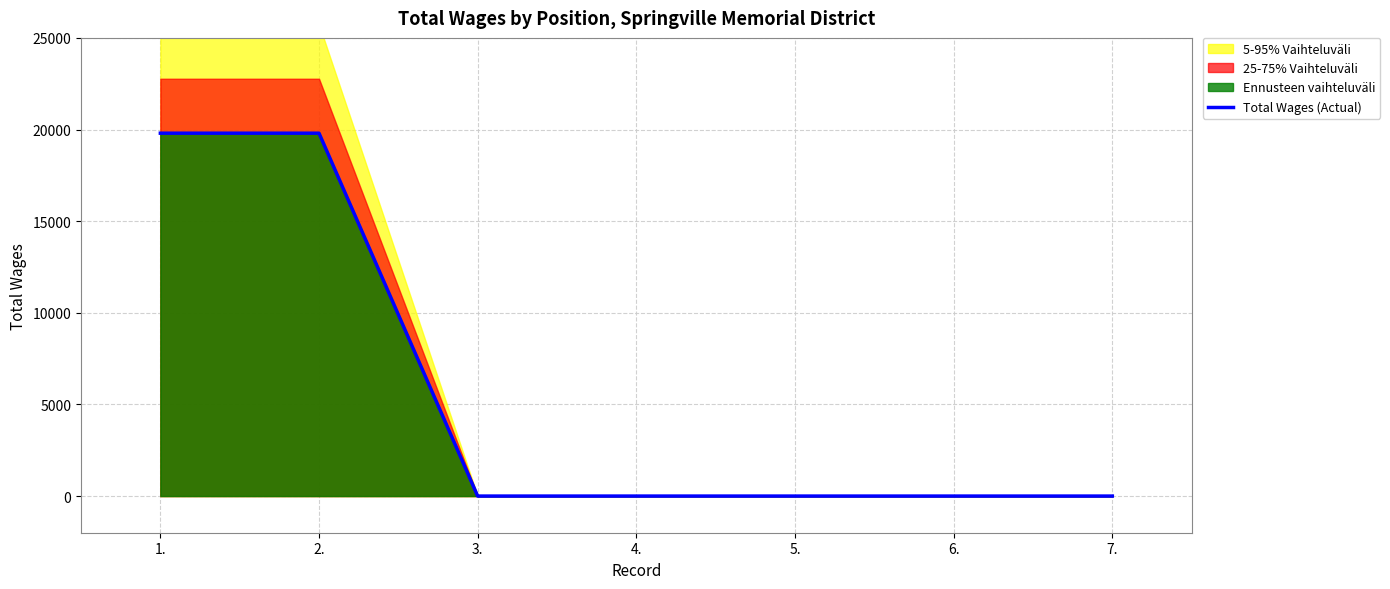

Between 1. and 5., which is larger?

1.